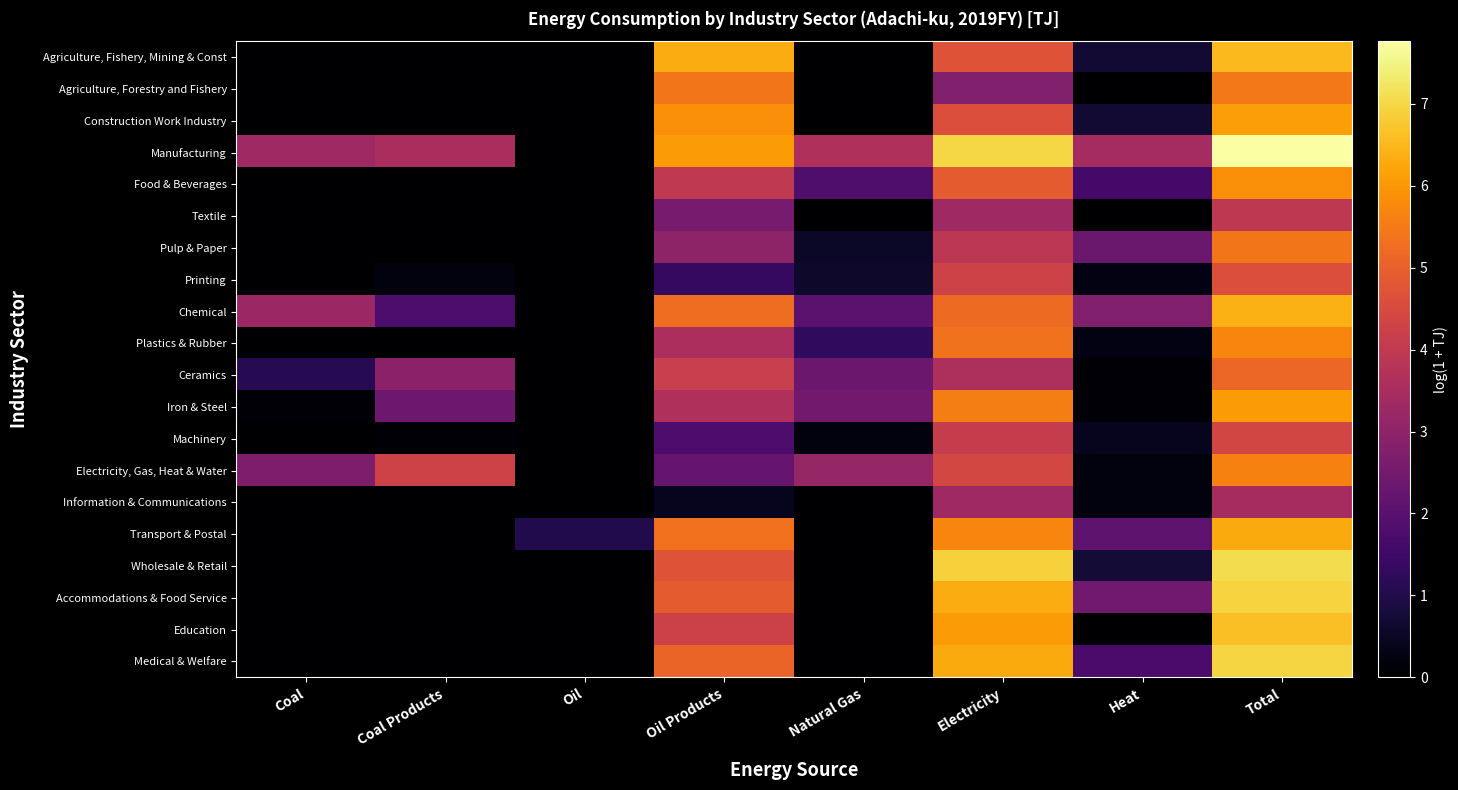

Rank the series at Oil from lowest to highest value.

Agriculture, Fishery, Mining & Const, Agriculture, Forestry and Fishery, Construction Work Industry, Manufacturing, Food & Beverages, Textile, Pulp & Paper, Printing, Chemical, Plastics & Rubber, Ceramics, Iron & Steel, Machinery, Electricity, Gas, Heat & Water, Information & Communications, Wholesale & Retail, Accommodations & Food Service, Education, Medical & Welfare, Transport & Postal